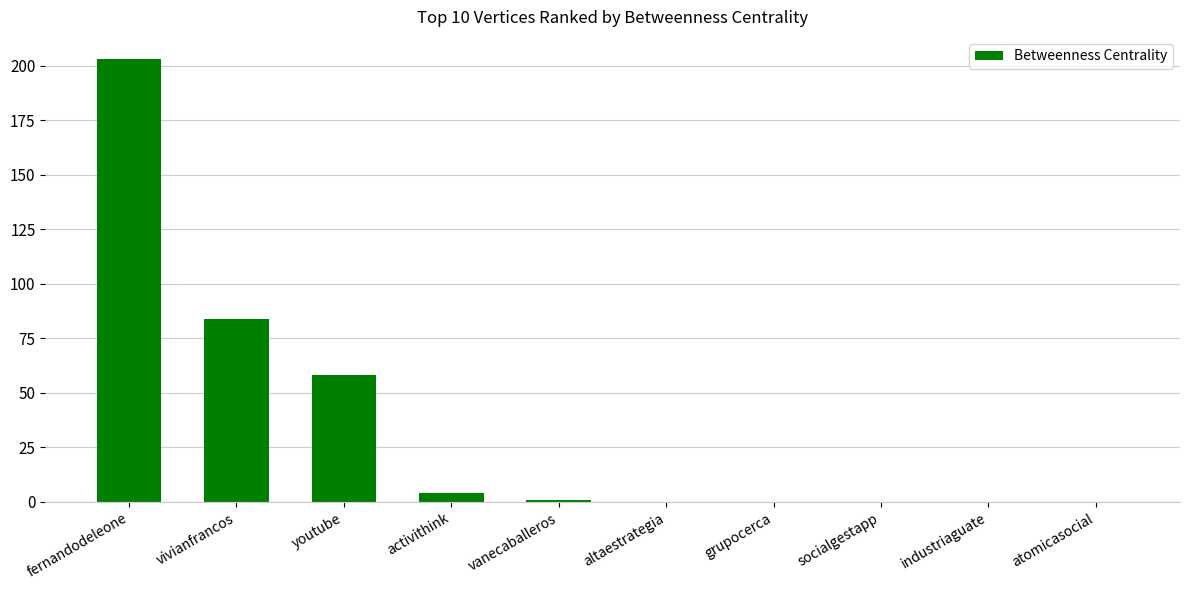

Is it true that the value at industriaguate is 112?

False